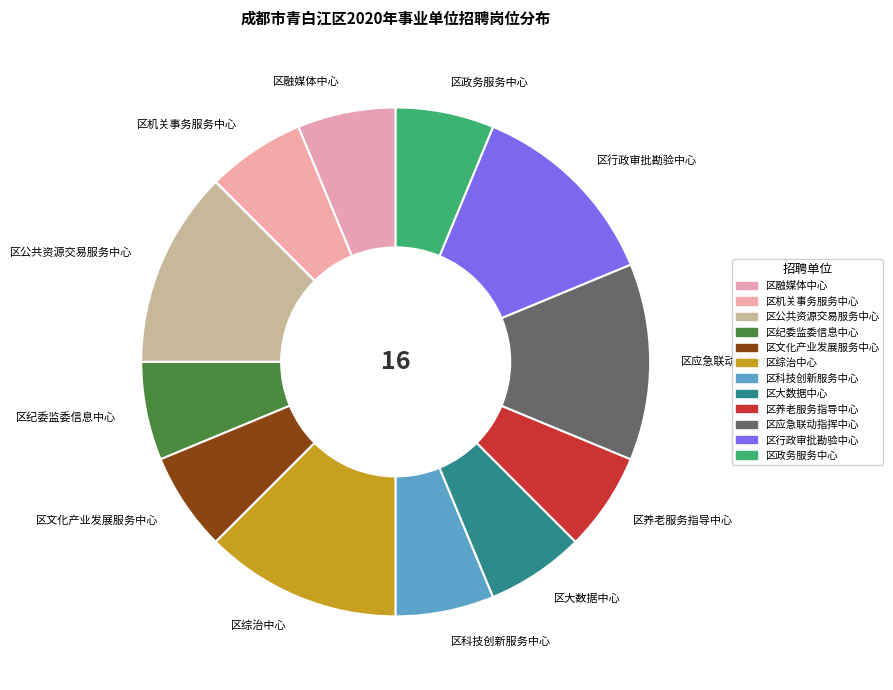

Approximately how many times larger is the value at 区应急联动指挥中心 compared to 区纪委监委信息中心?

2.0